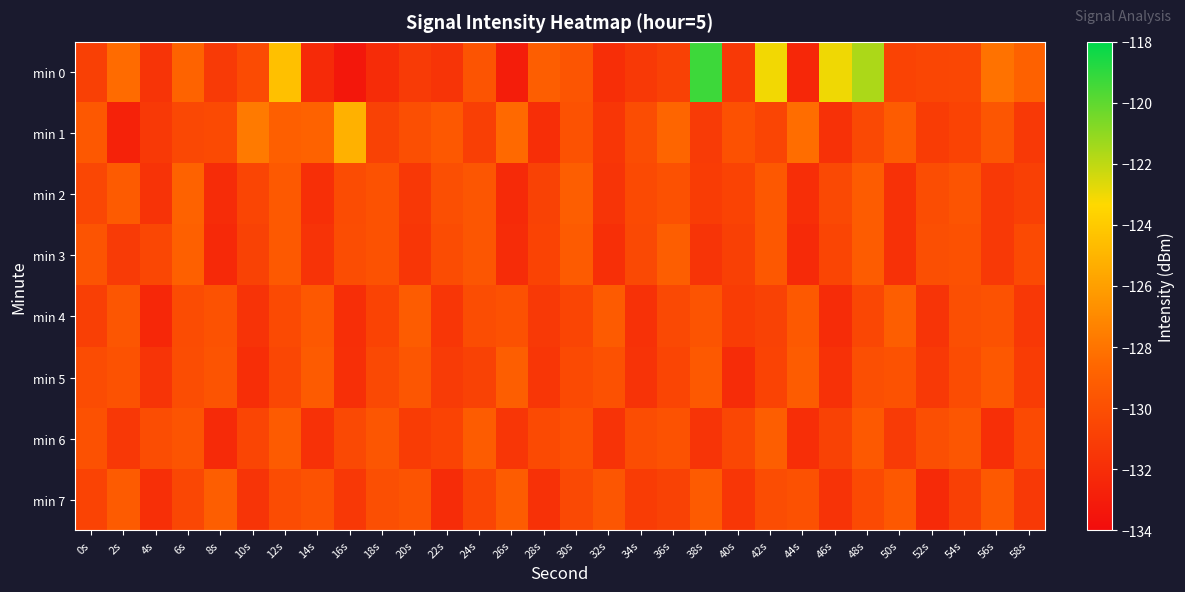

Reading left to right, list all the values displayed in this chart.

min 0: 0s=-130.9	2s=-128.4	4s=-131.6	6s=-128.8	8s=-131.3	10s=-130.2	12s=-124.5	14s=-132.2	16s=-133.3	18s=-132.1	20s=-131.2	22s=-131.6	24s=-129.7	26s=-133.0	28s=-129.1	30s=-129.6	32s=-132.0	34s=-131.3	36s=-130.9	38s=-119.3	40s=-131.3	42s=-123.1	44s=-132.4	46s=-123.0	48s=-121.6	50s=-130.7	52s=-130.5	54s=-130.5	56s=-128.1	58s=-129.0
min 1: 0s=-129.5	2s=-132.7	4s=-131.3	6s=-130.4	8s=-130.3	10s=-127.7	12s=-129.0	14s=-128.9	16s=-125.2	18s=-130.8	20s=-130.0	22s=-129.5	24s=-131.0	26s=-128.5	28s=-132.0	30s=-129.8	32s=-131.5	34s=-130.1	36s=-128.7	38s=-131.2	40s=-129.9	42s=-130.6	44s=-128.3	46s=-131.8	48s=-130.4	50s=-129.2	52s=-131.1	54s=-130.7	56s=-129.6	58s=-131.3
min 2: 0s=-130.5	2s=-129.3	4s=-131.7	6s=-128.9	8s=-132.1	10s=-130.6	12s=-129.4	14s=-131.9	16s=-130.2	18s=-129.8	20s=-131.4	22s=-130.0	24s=-129.6	26s=-132.2	28s=-130.8	30s=-129.1	32s=-131.6	34s=-130.3	36s=-129.9	38s=-131.1	40s=-130.7	42s=-129.5	44s=-132.0	46s=-130.4	48s=-129.2	50s=-131.8	52s=-130.1	54s=-129.7	56s=-131.3	58s=-130.9
min 3: 0s=-129.7	2s=-131.2	4s=-130.5	6s=-129.0	8s=-132.3	10s=-130.8	12s=-129.4	14s=-131.7	16s=-130.1	18s=-129.8	20s=-131.5	22s=-130.2	24s=-129.6	26s=-132.1	28s=-130.7	30s=-129.3	32s=-131.9	34s=-130.4	36s=-129.1	38s=-131.6	40s=-130.9	42s=-129.5	44s=-132.2	46s=-130.6	48s=-129.2	50s=-131.8	52s=-130.0	54s=-129.9	56s=-131.3	58s=-130.3
min 4: 0s=-131.0	2s=-129.6	4s=-132.4	6s=-130.2	8s=-129.8	10s=-131.7	12s=-130.3	14s=-129.5	16s=-132.0	18s=-130.7	20s=-129.2	22s=-131.5	24s=-130.1	26s=-129.9	28s=-131.3	30s=-130.6	32s=-129.3	34s=-131.8	36s=-130.4	38s=-129.7	40s=-131.1	42s=-130.8	44s=-129.4	46s=-132.1	48s=-130.5	50s=-129.1	52s=-131.6	54s=-130.0	56s=-129.8	58s=-131.4
min 5: 0s=-130.2	2s=-129.8	4s=-131.6	6s=-130.1	8s=-129.7	10s=-132.0	12s=-130.5	14s=-129.3	16s=-131.9	18s=-130.4	20s=-129.6	22s=-131.2	24s=-130.8	26s=-129.1	28s=-131.5	30s=-130.3	32s=-129.9	34s=-131.7	36s=-130.6	38s=-129.4	40s=-132.1	42s=-130.7	44s=-129.2	46s=-131.8	48s=-130.0	50s=-129.8	52s=-131.3	54s=-130.2	56s=-129.5	58s=-131.1
min 6: 0s=-129.9	2s=-131.4	4s=-130.1	6s=-129.7	8s=-132.2	10s=-130.6	12s=-129.3	14s=-131.8	16s=-130.4	18s=-129.6	20s=-131.1	22s=-130.7	24s=-129.2	26s=-131.5	28s=-130.3	30s=-129.9	32s=-131.7	34s=-130.1	36s=-129.8	38s=-131.6	40s=-130.5	42s=-129.1	44s=-132.0	46s=-130.8	48s=-129.4	50s=-131.2	52s=-130.0	54s=-129.6	56s=-131.9	58s=-130.3
min 7: 0s=-130.7	2s=-129.3	4s=-131.9	6s=-130.5	8s=-129.1	10s=-131.6	12s=-130.2	14s=-129.8	16s=-131.4	18s=-130.0	20s=-129.7	22s=-132.1	24s=-130.6	26s=-129.2	28s=-131.8	30s=-130.4	32s=-129.6	34s=-131.1	36s=-130.8	38s=-129.3	40s=-131.5	42s=-130.1	44s=-129.9	46s=-131.7	48s=-130.3	50s=-129.5	52s=-132.2	54s=-130.9	56s=-129.4	58s=-131.3